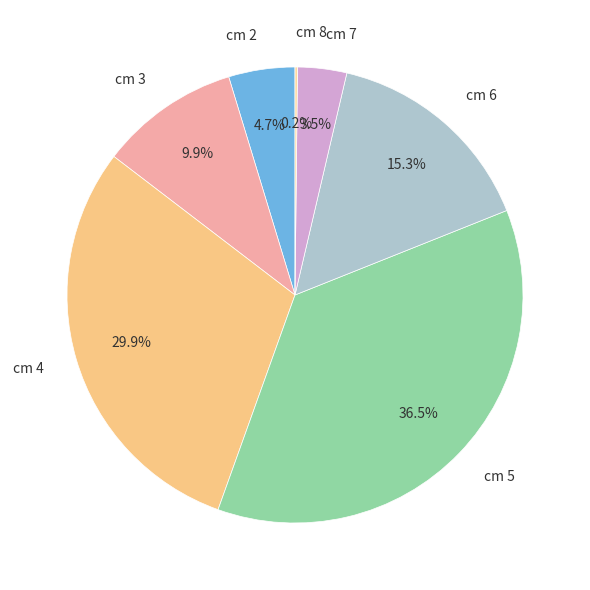

How much of the chart is everything except cm 3?

90.1%